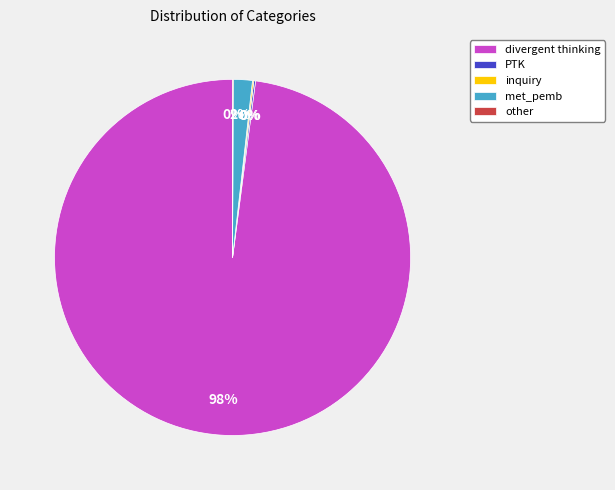

To the nearest percent, what portion does met_pemb represent?

2%